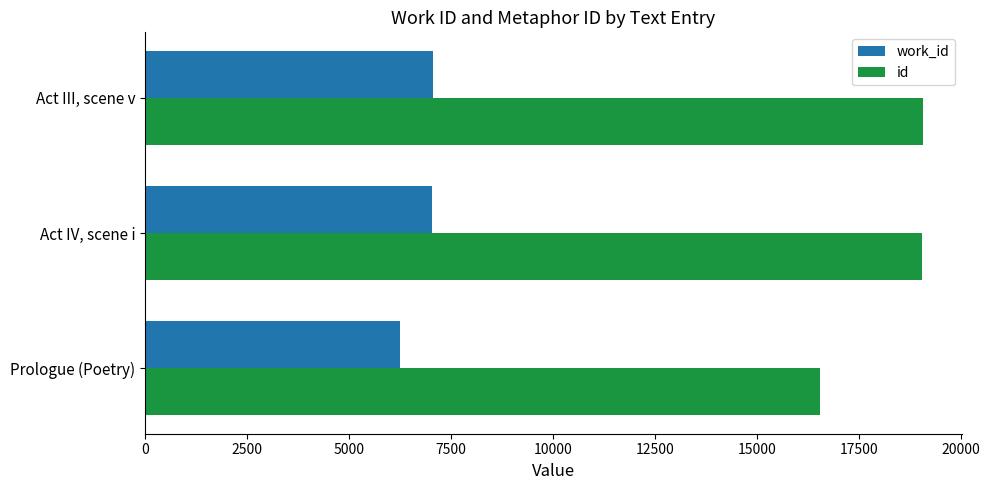

Which series has the largest total across all categories?

id